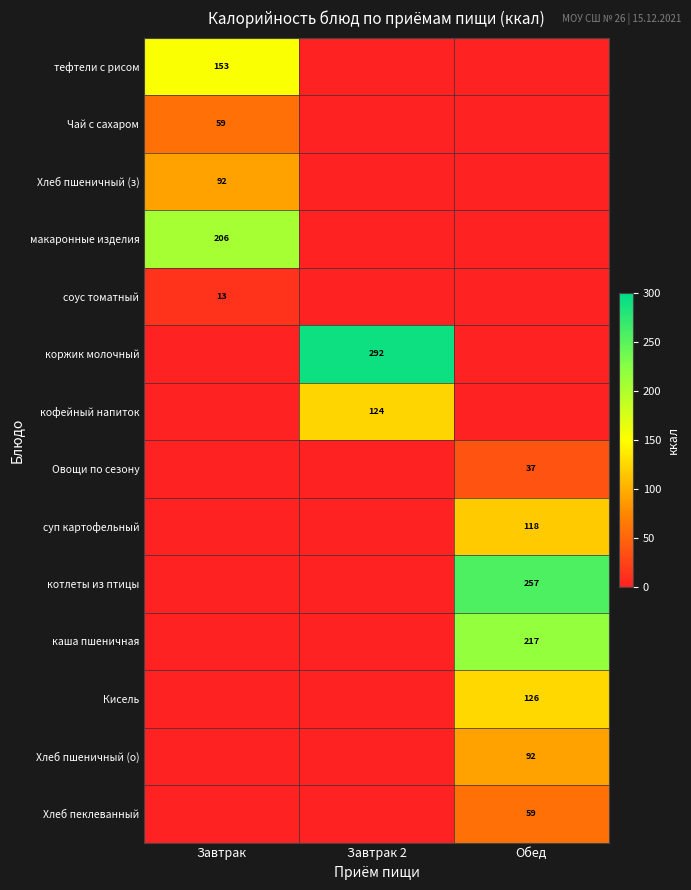

True or false: Чай с сахаром has a value of 59 at Завтрак.

True